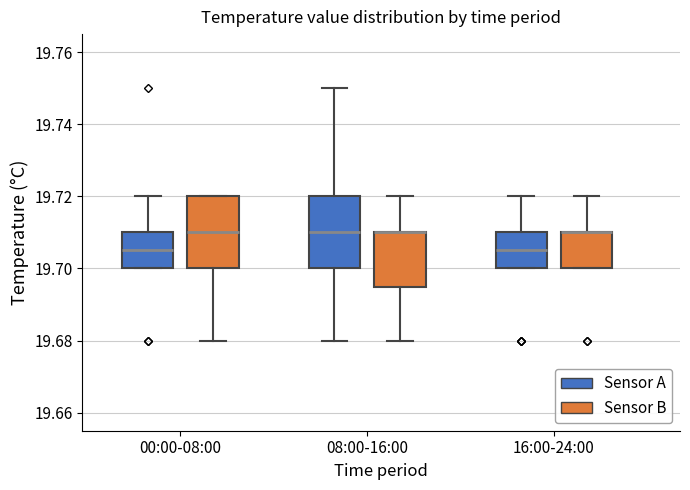

Where does the median line of the box for 16:00-24:00 (Sensor A) sit on the y-axis? The values are not printed on the chart, so give them approximately, as read against the axis.

19.706